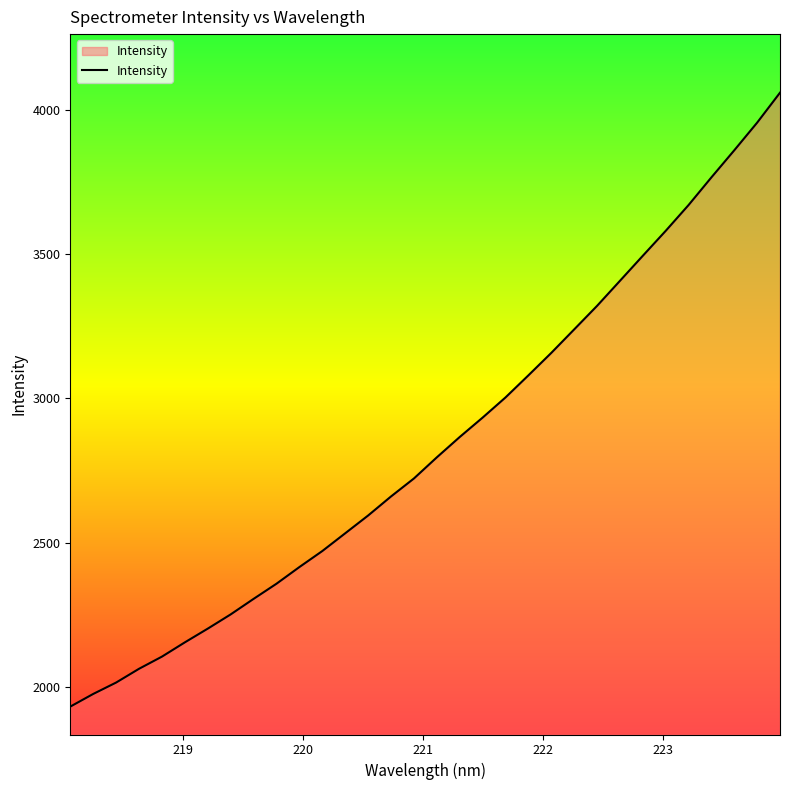

What is the difference between the maximum and minimum values?

2127.1